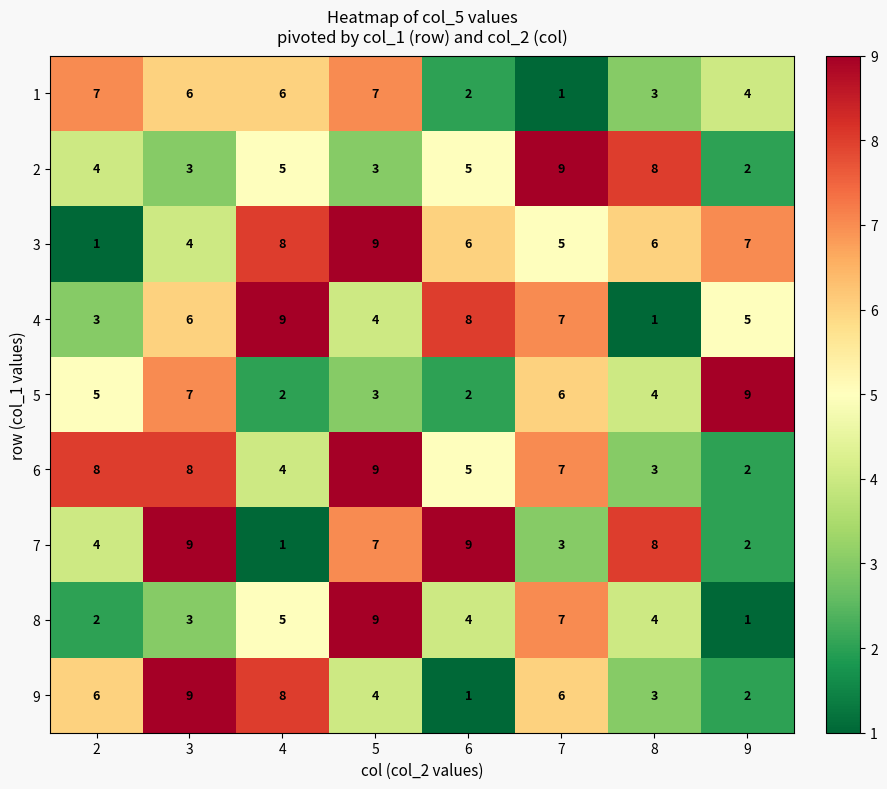

Which series changed the most between 2 and 4?

3